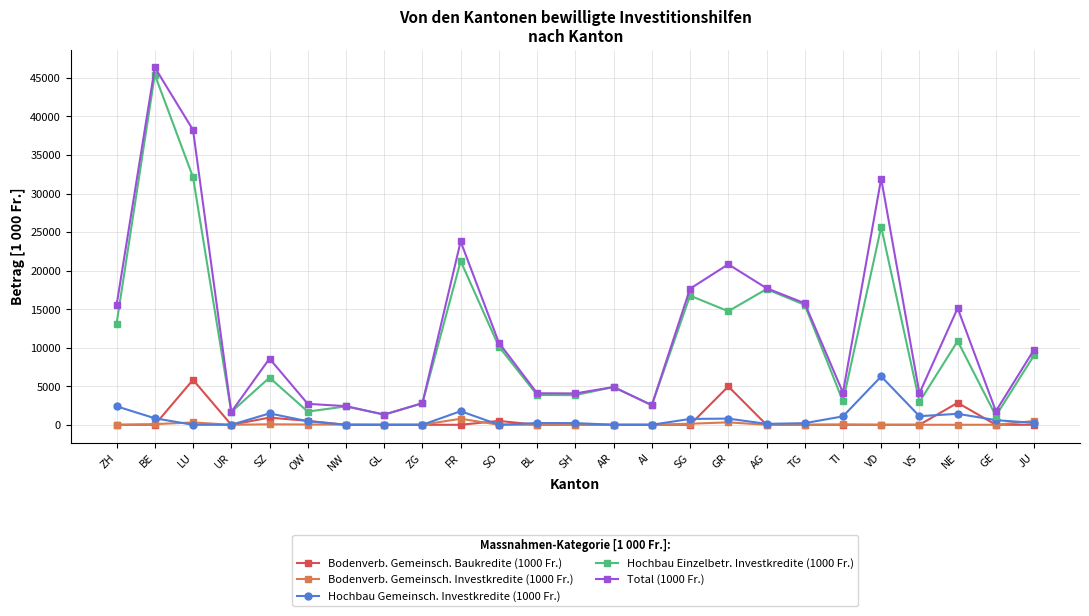

How many distinct data groups are displayed?

5